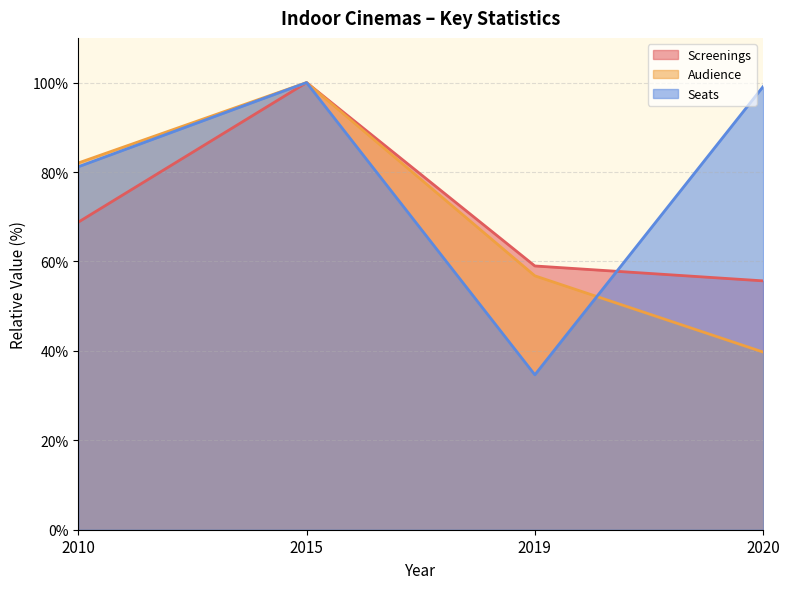

Reading left to right, transcribe all the data shown in this chart.

Screenings: 2010=68.8	2015=100.0	2019=59.0	2020=55.7
Audience: 2010=82.0	2015=100.0	2019=56.8	2020=39.7
Seats: 2010=81.2	2015=100.0	2019=34.6	2020=99.1